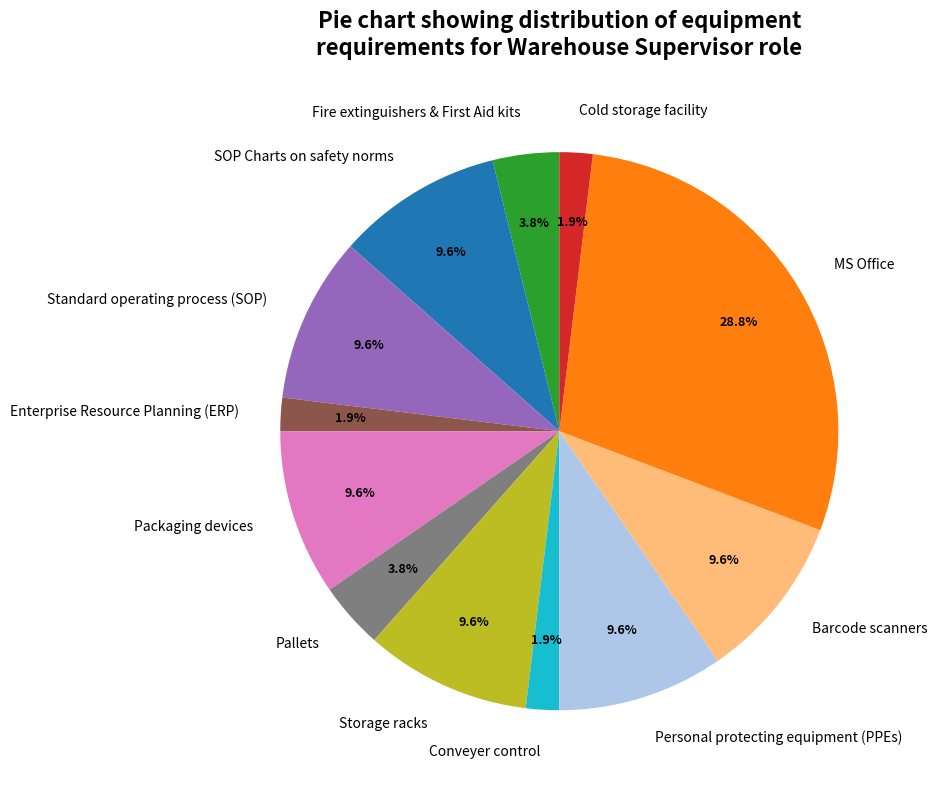

To the nearest percent, what percentage of the pie is Enterprise Resource Planning (ERP)?

2%